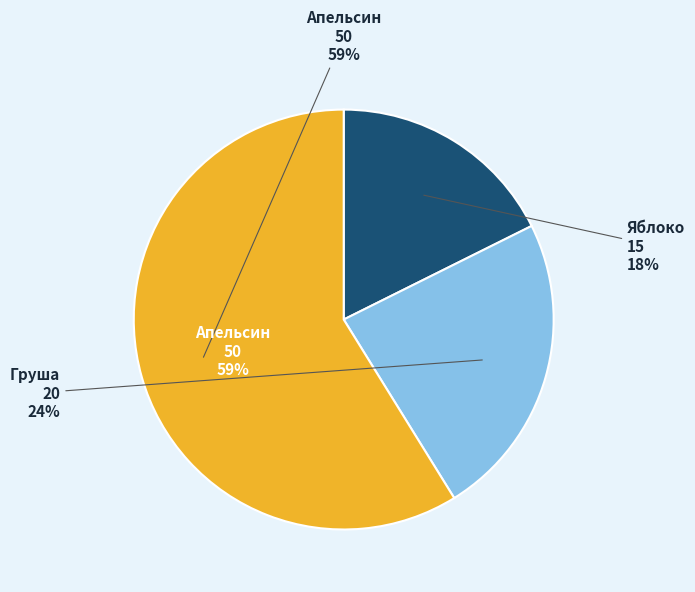

Which category has the smallest portion of the pie?

Яблоко